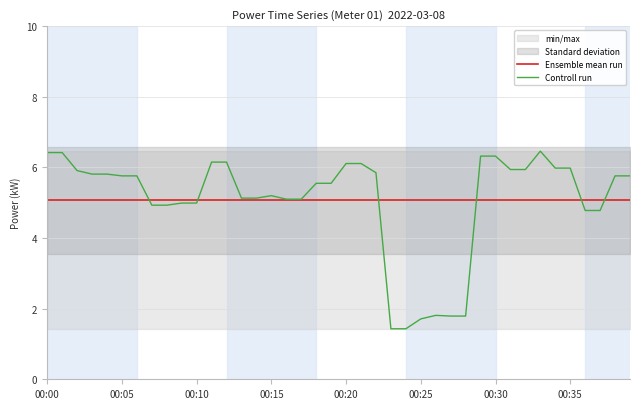

Reading left to right, extract all data points from this chart.

Ensemble mean run: 5.1	5.1	5.1	5.1	5.1	5.1	5.1	5.1	5.1	5.1	5.1	5.1	5.1	5.1	5.1	5.1	5.1	5.1	5.1	5.1	5.1	5.1	5.1	5.1	5.1	5.1	5.1	5.1	5.1	5.1	5.1	5.1	5.1	5.1	5.1	5.1	5.1	5.1	5.1	5.1
Controll run: 6.4	6.4	5.9	5.8	5.8	5.8	5.8	4.9	4.9	5.0	5.0	6.2	6.2	5.1	5.1	5.2	5.1	5.1	5.5	5.5	6.1	6.1	5.8	1.4	1.4	1.7	1.8	1.8	1.8	6.3	6.3	5.9	5.9	6.5	6.0	6.0	4.8	4.8	5.8	5.8